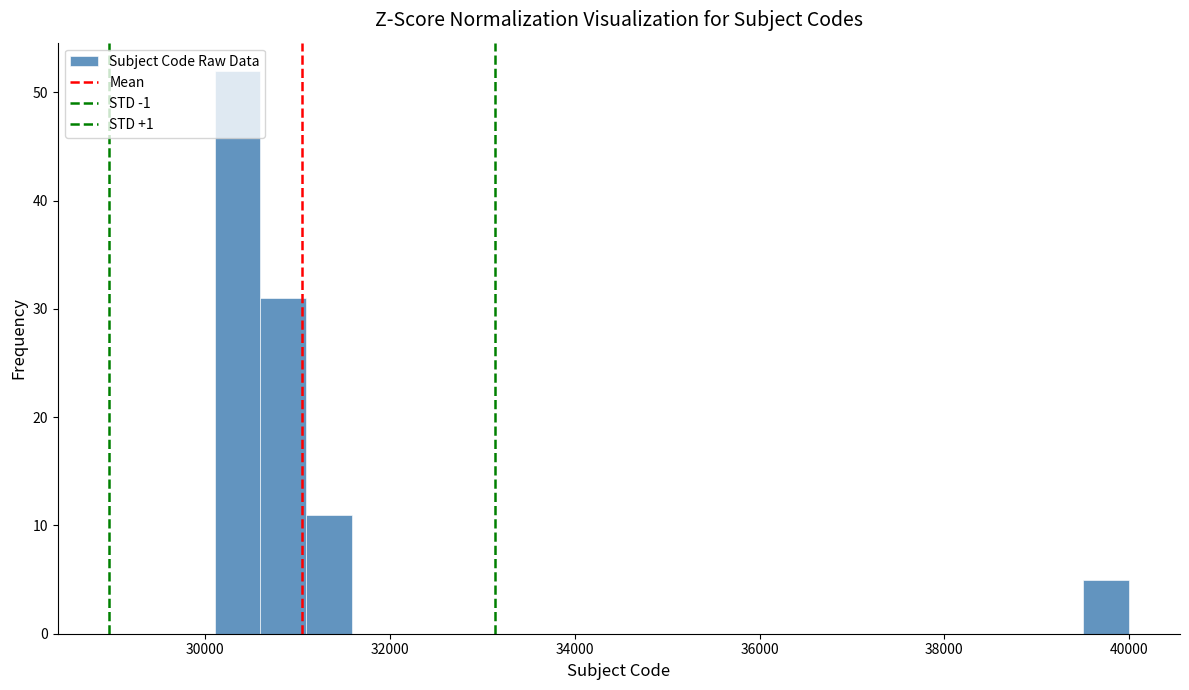

Around what value on the x-axis is the tallest bar? Give the approximate position of its centre, as read against the axis.

30400